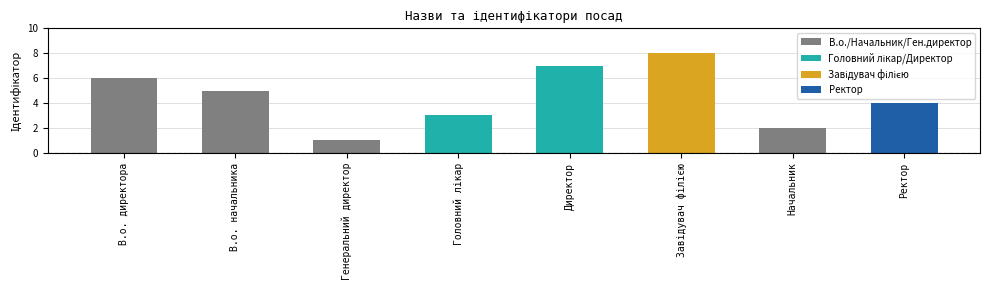

The chart shows a value of 4 at Ректор. True or false?

True